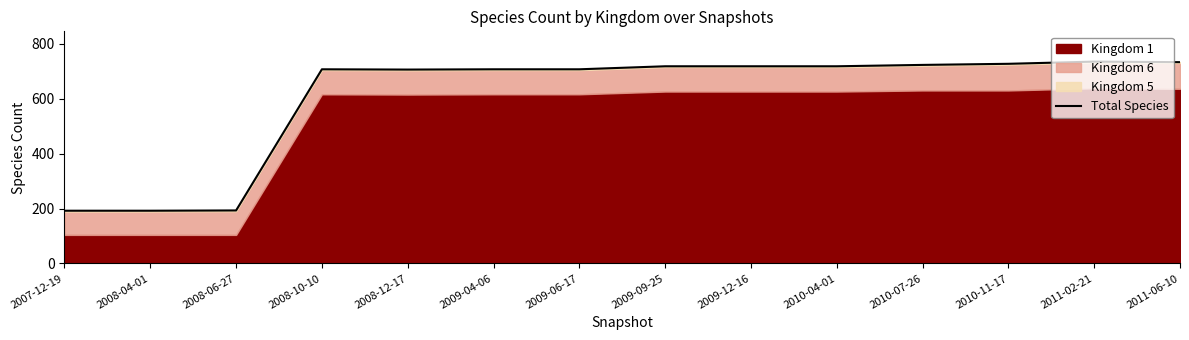

Which has a higher value, 2008-06-27 or 2010-04-01?

2010-04-01